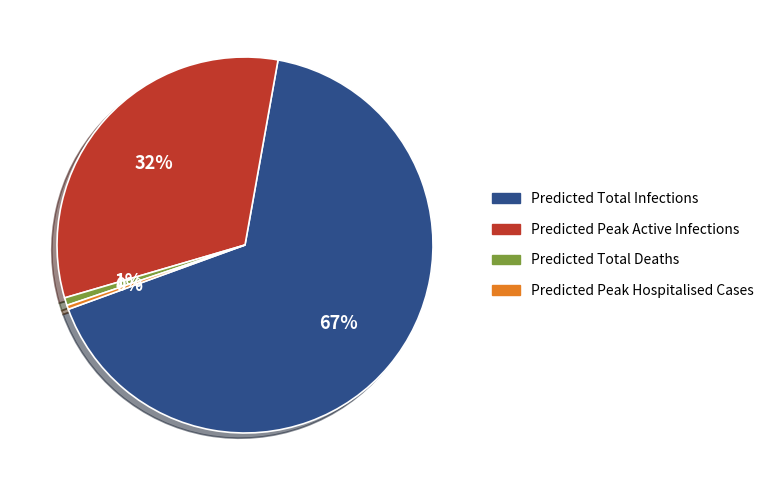

Which category accounts for the majority?

Predicted Total Infections